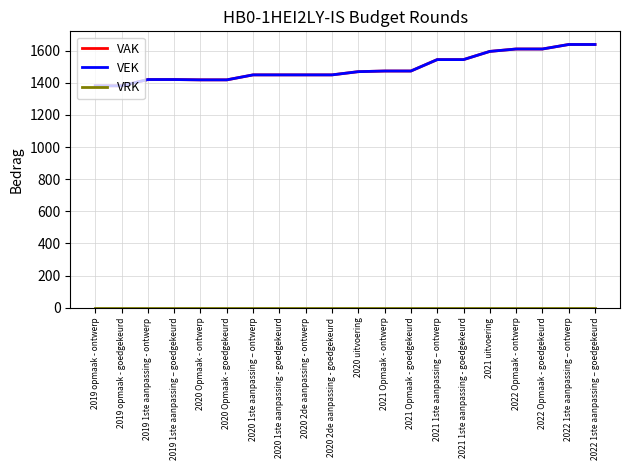

List the series in order of their peak value, highest first.

VAK, VEK, VRK